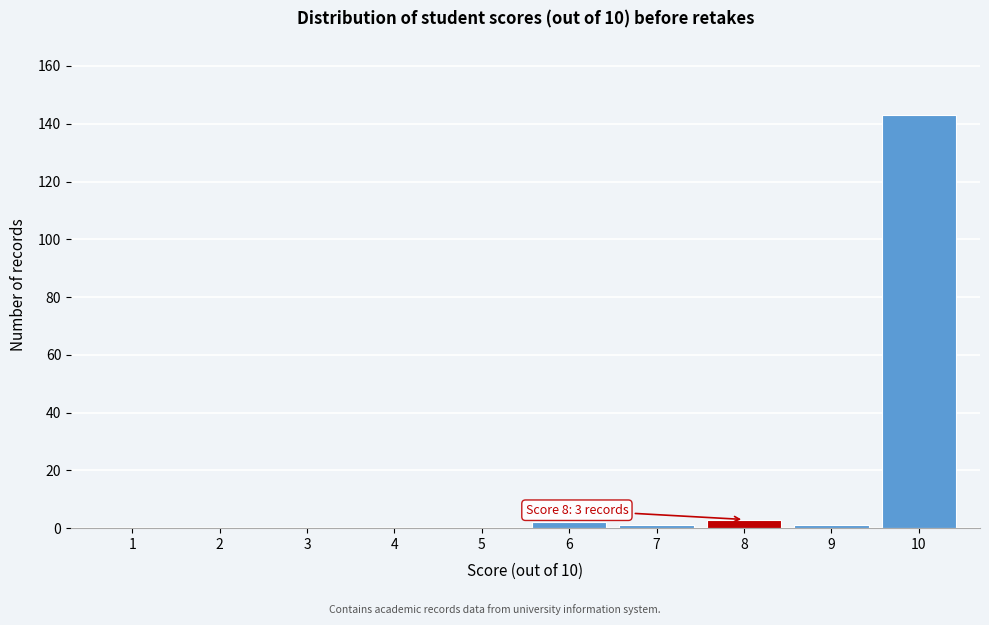

Reading left to right, transcribe all the data shown in this chart.

1=0	2=0	3=0	4=0	5=0	6=2	7=1	8=3	9=1	10=143